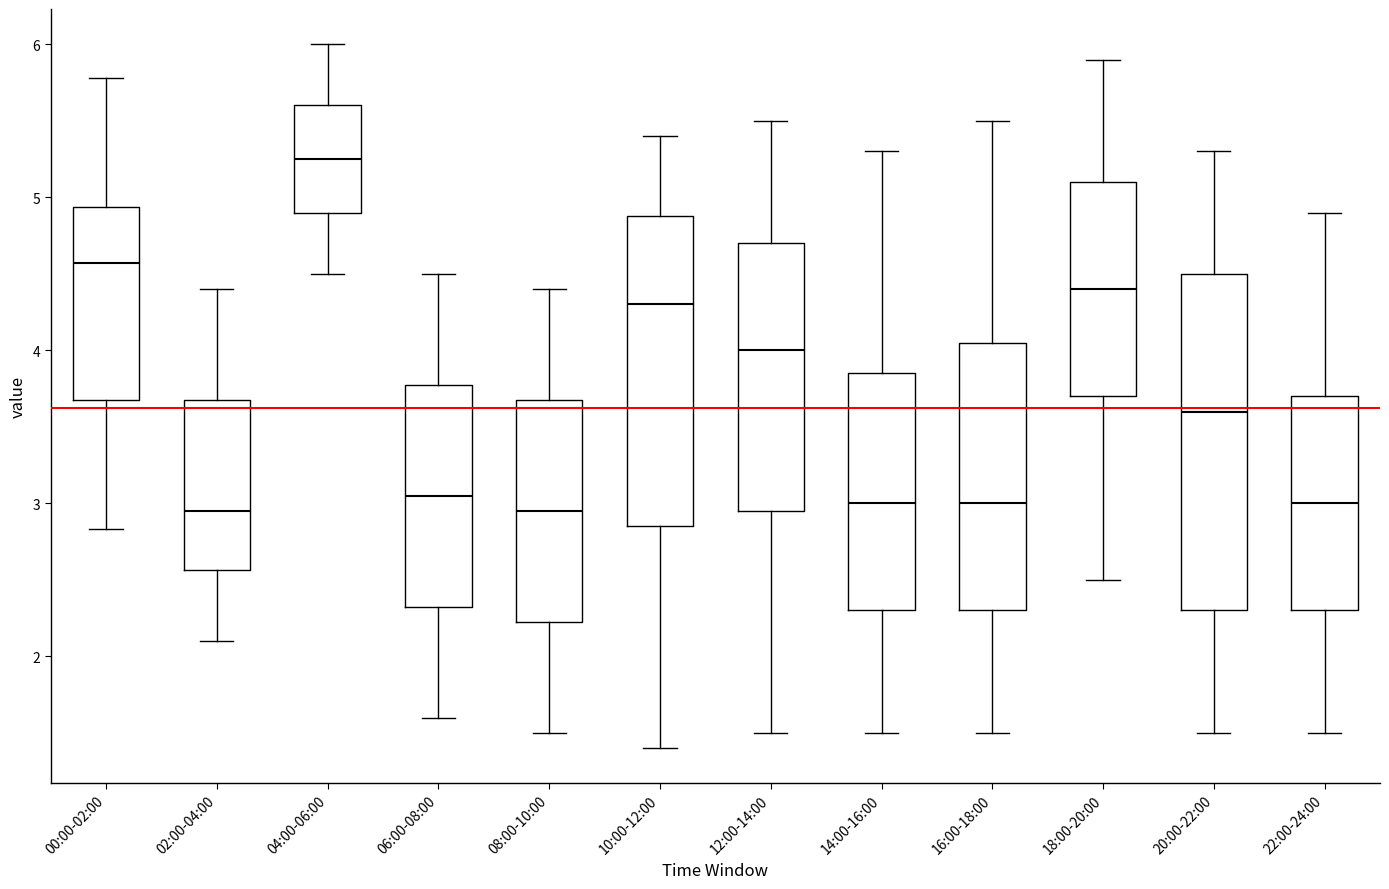

Reading left to right, transcribe this box plot: for each box, give where its median line is, the range the box spans, and where its two whiskers end, as read against the y-axis. The values are not printed on the chart, so give them approximately, as read against the axis.

00:00-02:00: median 4.6, box 3.7 to 4.9, whiskers 2.8 to 5.8
02:00-04:00: median 3.0, box 2.6 to 3.7, whiskers 2.1 to 4.4
04:00-06:00: median 5.3, box 4.9 to 5.6, whiskers 4.5 to 6.0
06:00-08:00: median 3.1, box 2.3 to 3.8, whiskers 1.6 to 4.5
08:00-10:00: median 3.0, box 2.2 to 3.7, whiskers 1.5 to 4.4
10:00-12:00: median 4.3, box 2.9 to 4.9, whiskers 1.4 to 5.4
12:00-14:00: median 4.0, box 3.0 to 4.7, whiskers 1.5 to 5.5
14:00-16:00: median 3.0, box 2.3 to 3.9, whiskers 1.5 to 5.3
16:00-18:00: median 3.0, box 2.3 to 4.1, whiskers 1.5 to 5.5
18:00-20:00: median 4.4, box 3.7 to 5.1, whiskers 2.5 to 5.9
20:00-22:00: median 3.6, box 2.3 to 4.5, whiskers 1.5 to 5.3
22:00-24:00: median 3.0, box 2.3 to 3.7, whiskers 1.5 to 4.9